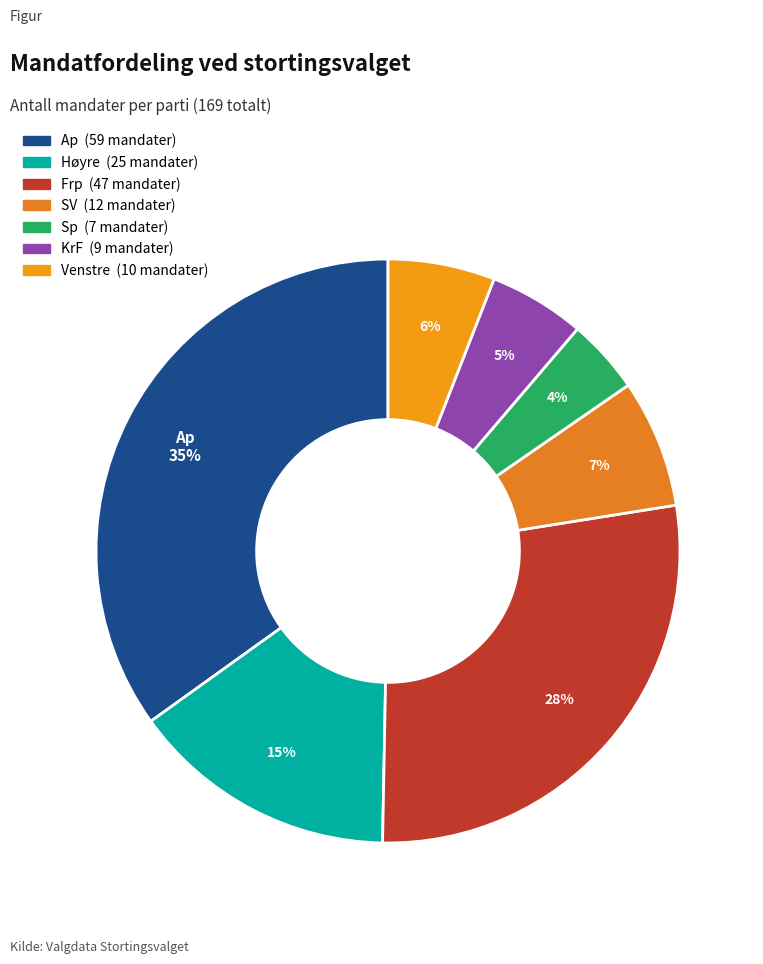

Combined, what portion of the pie is Høyre and Ap?

49.7%